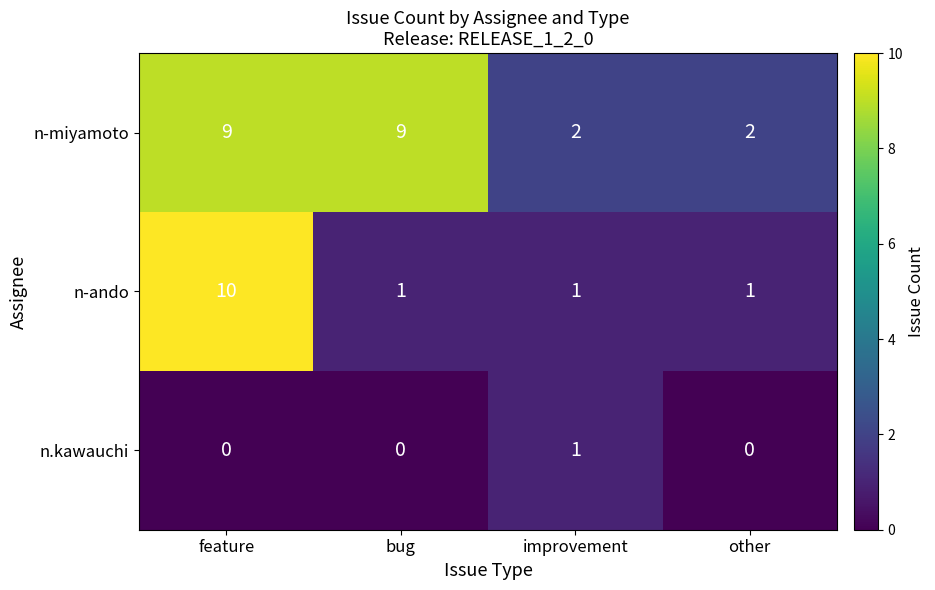

The n-miyamoto series shows 2 at improvement. True or false?

True